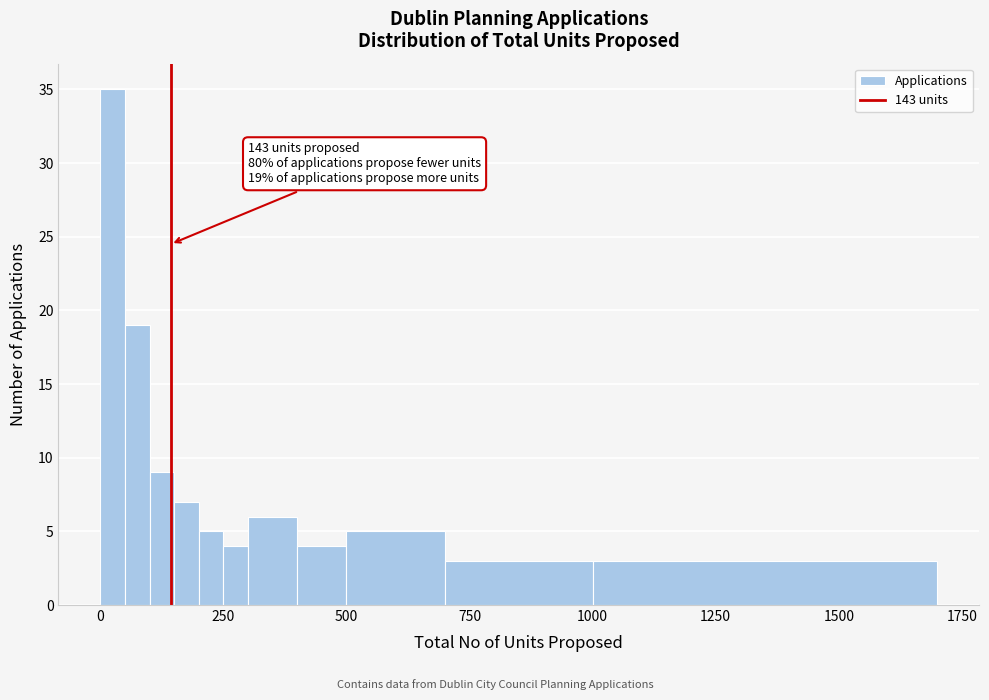

Around what value on the x-axis is the tallest bar? Give the approximate position of its centre, as read against the axis.

50